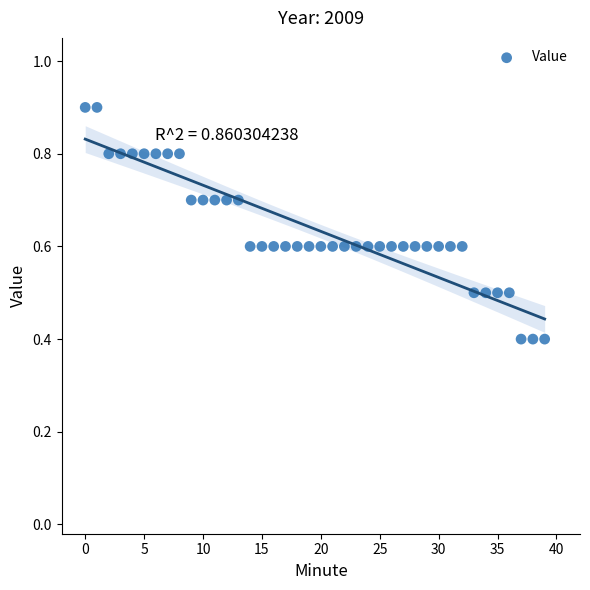

How many points are shown in the scatter plot?

40